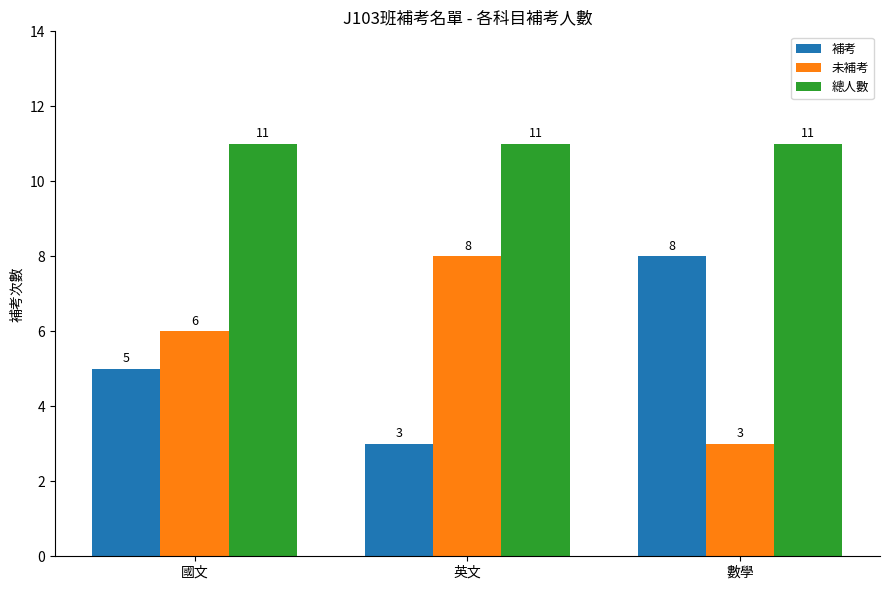

Where is 未補考 nearest to the value 5?

國文